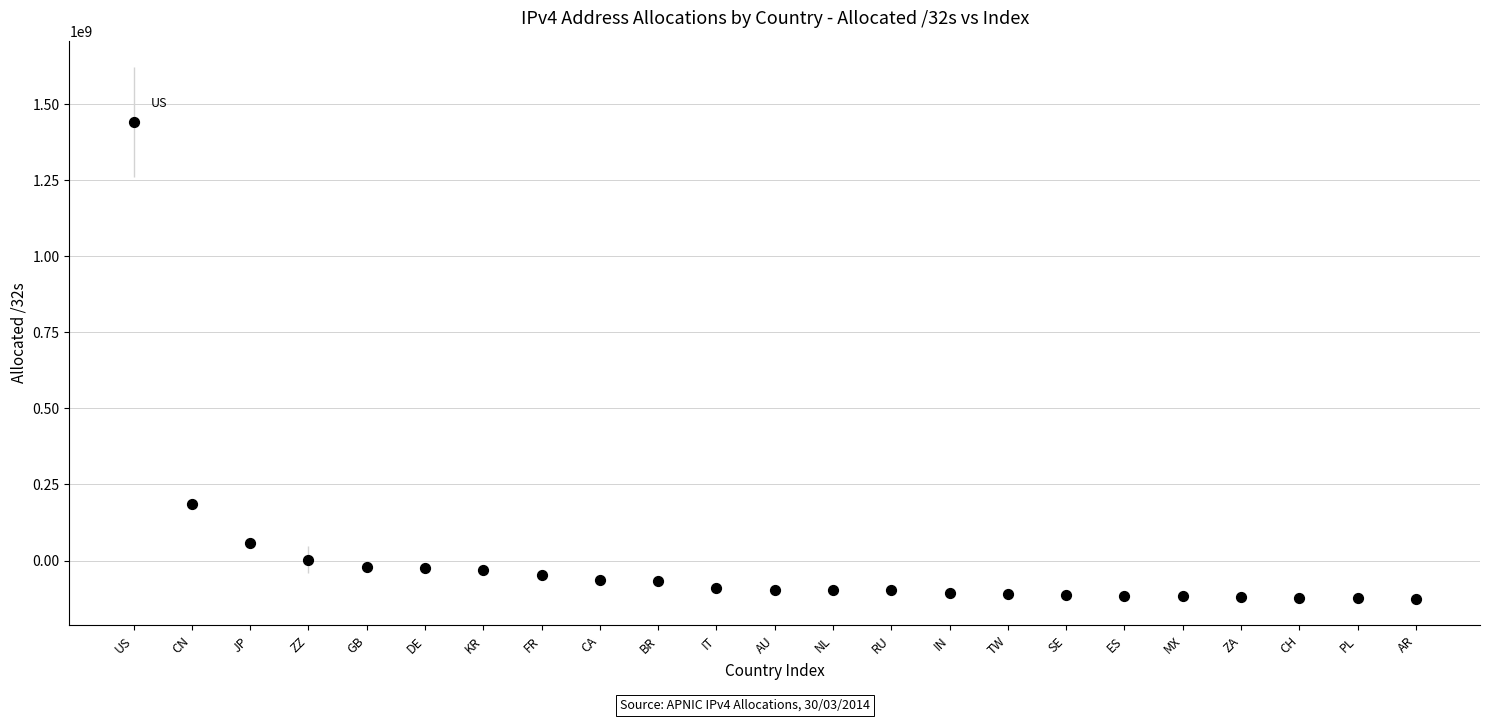

What is the range of Y values (max minus min)?

1566596224.0